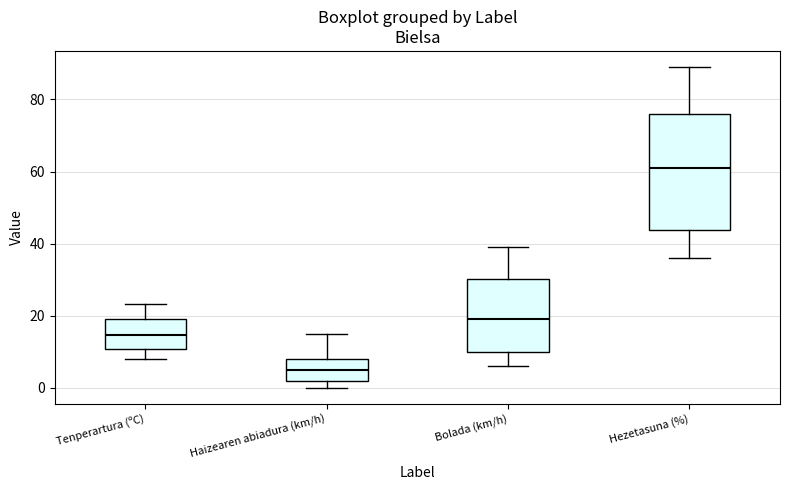

Which box is the tallest, from its lower edge to its upper edge?

Hezetasuna (%)